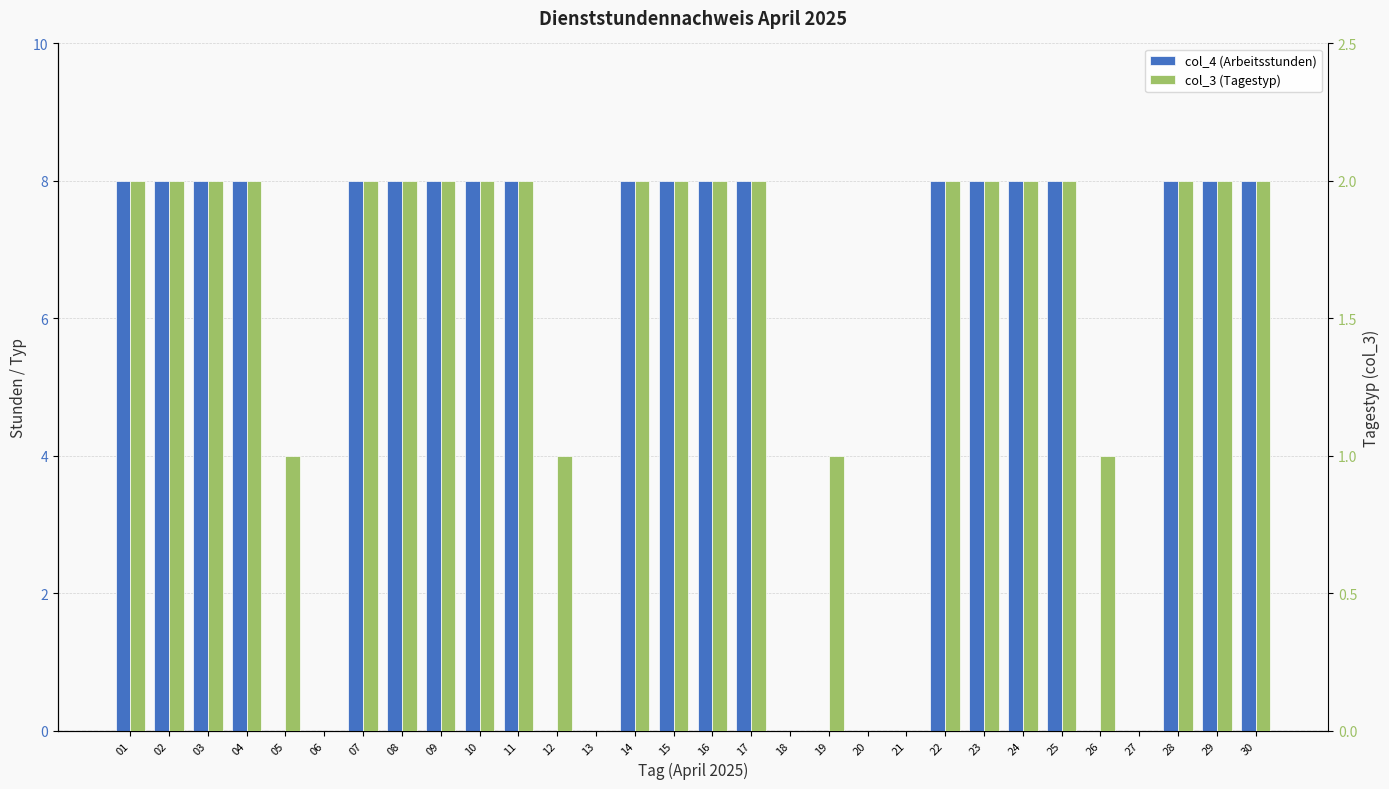

The col_4 (Arbeitsstunden) series shows 0 at 18. True or false?

True